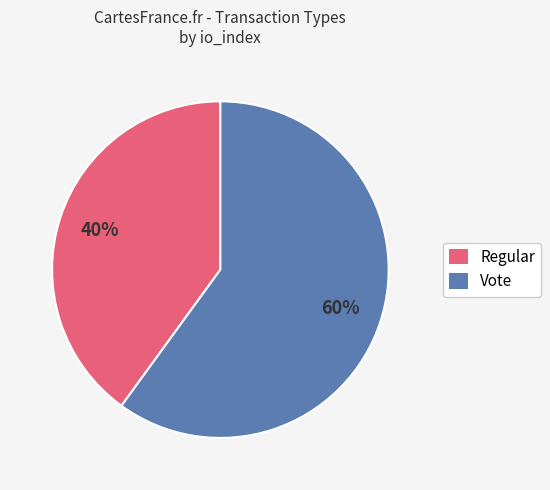

Between Vote and Regular, which is larger?

Vote